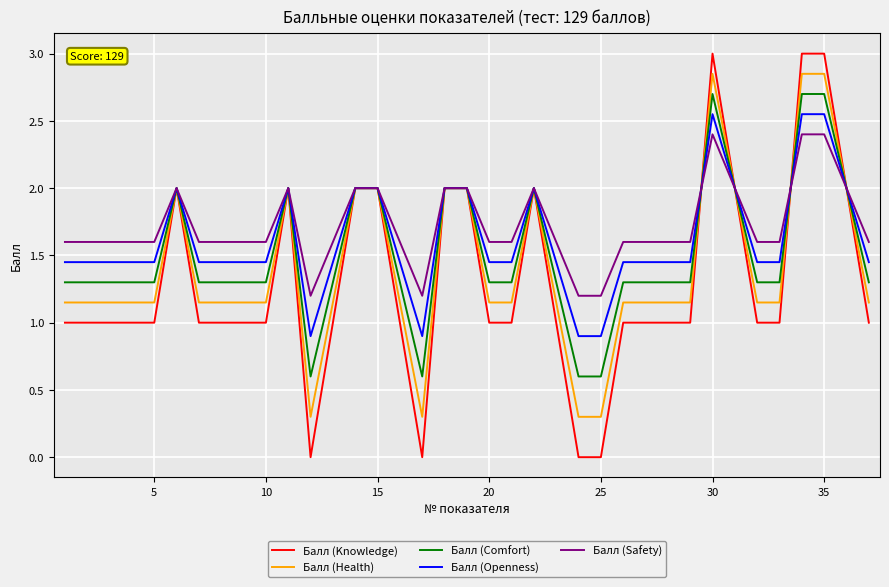

Which series has the widest spread of values?

Балл (Knowledge)